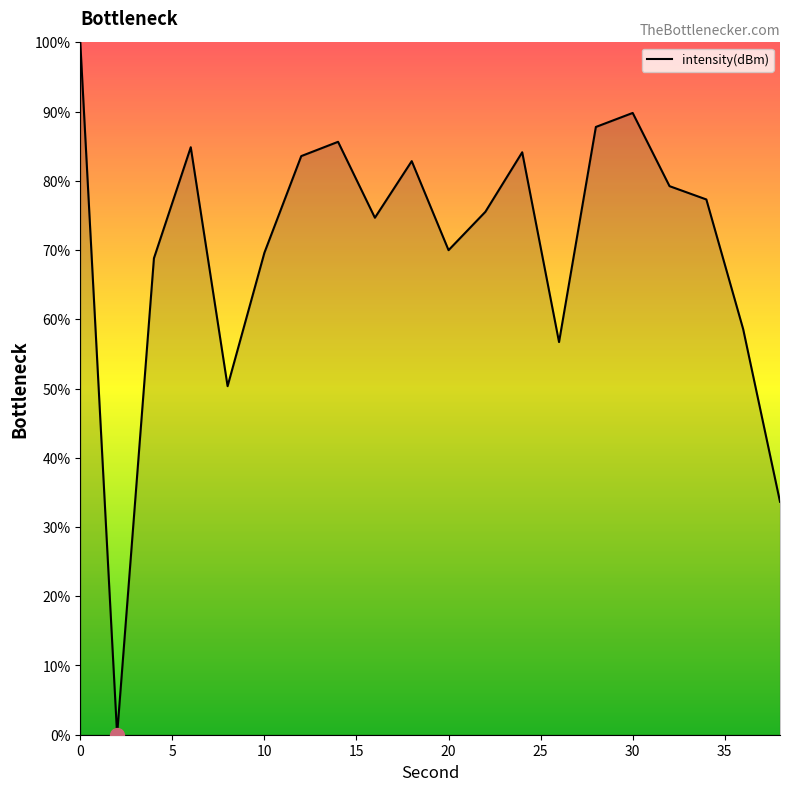

How many categories are shown in the chart?

20